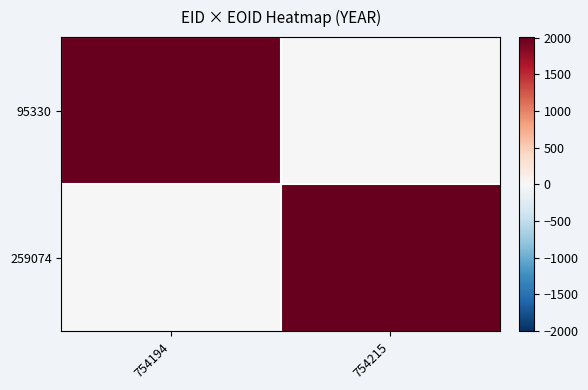

What is the greatest value displayed?

2007